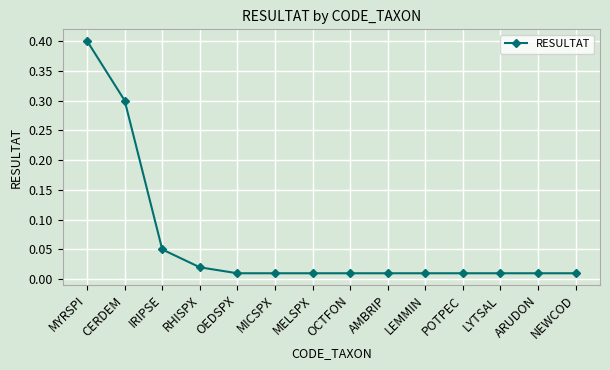

What is the approximate value at MYRSPI?

0.4